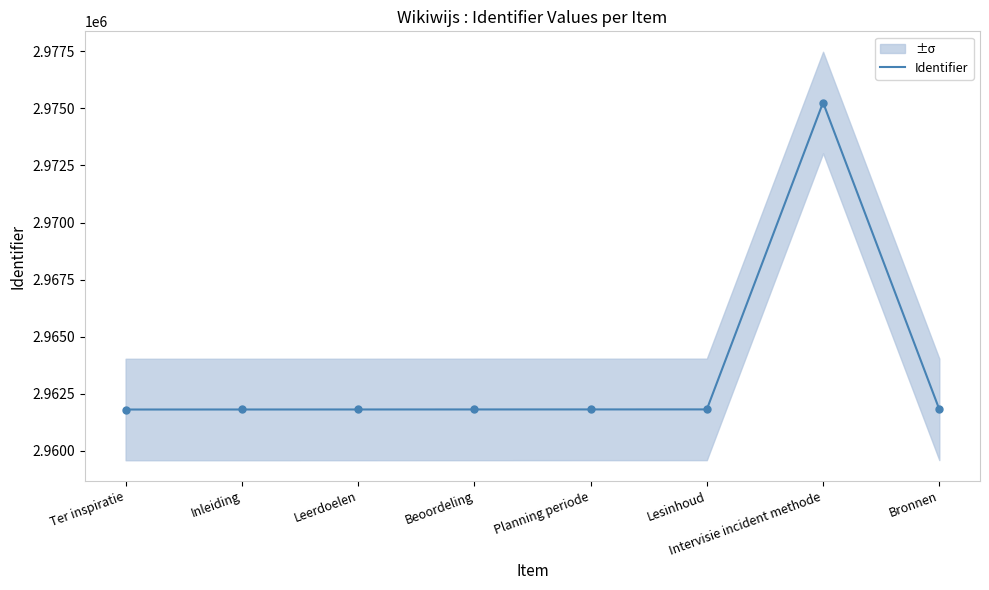

What is the ratio of the value at Planning periode to the value at Bronnen?

1.0